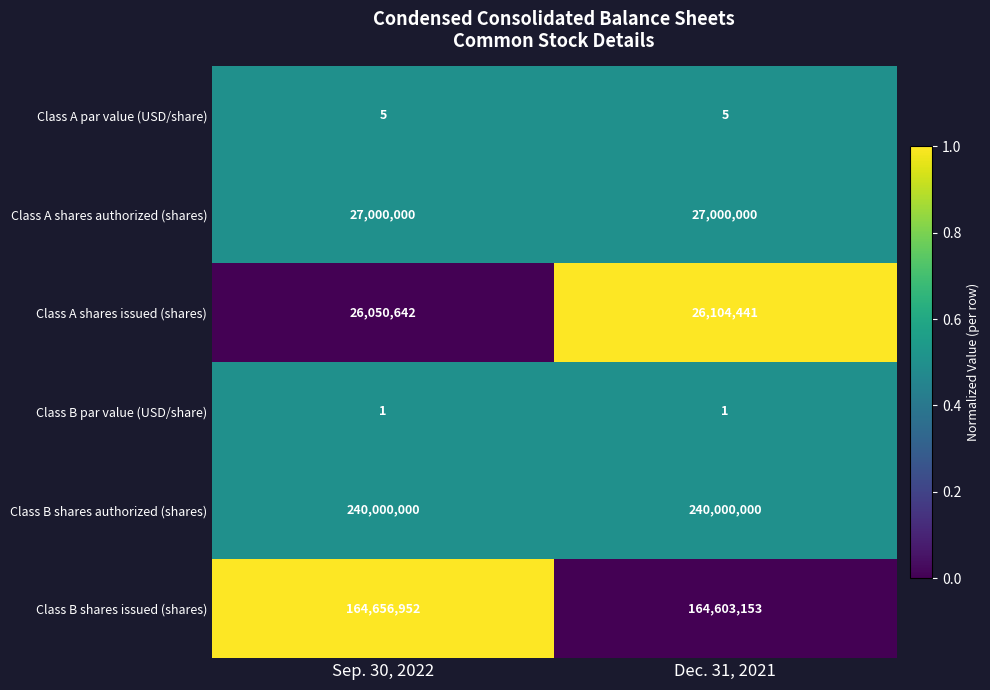

What is the total value across all series at Sep. 30, 2022?

457707600